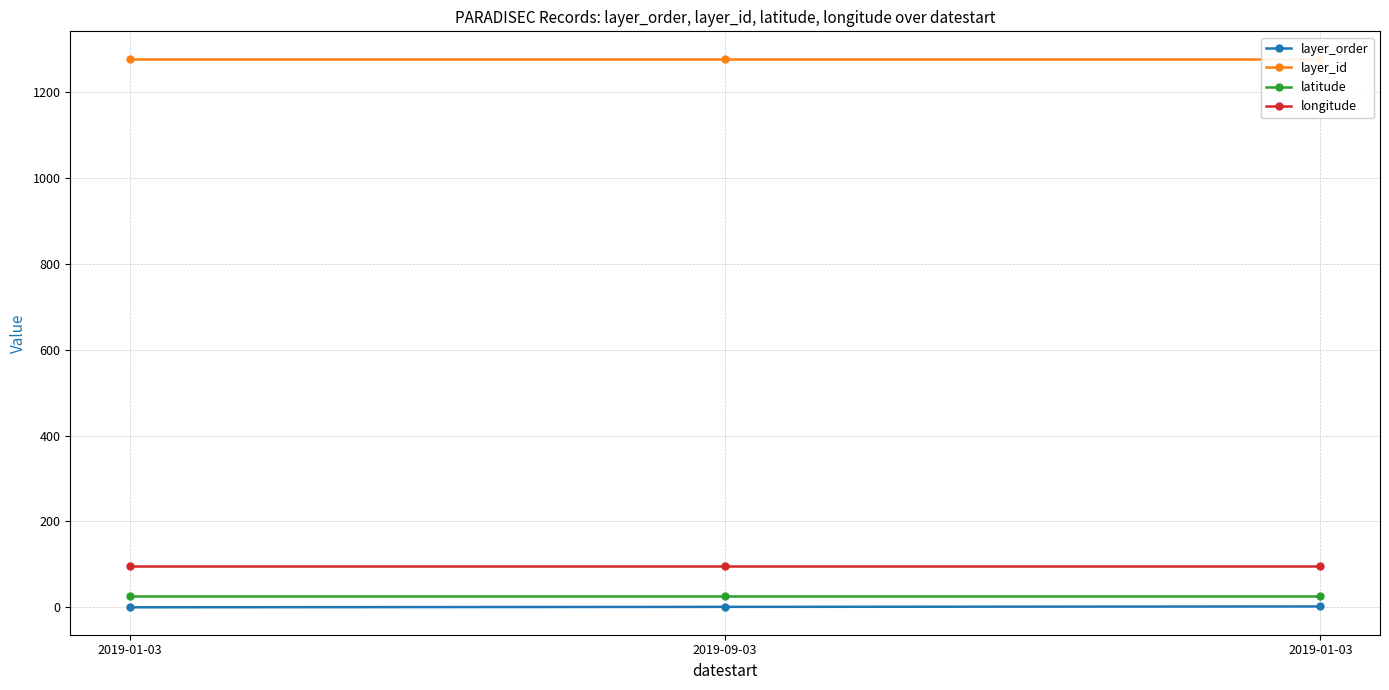

Does the chart display data point markers on the line(s)?

Yes